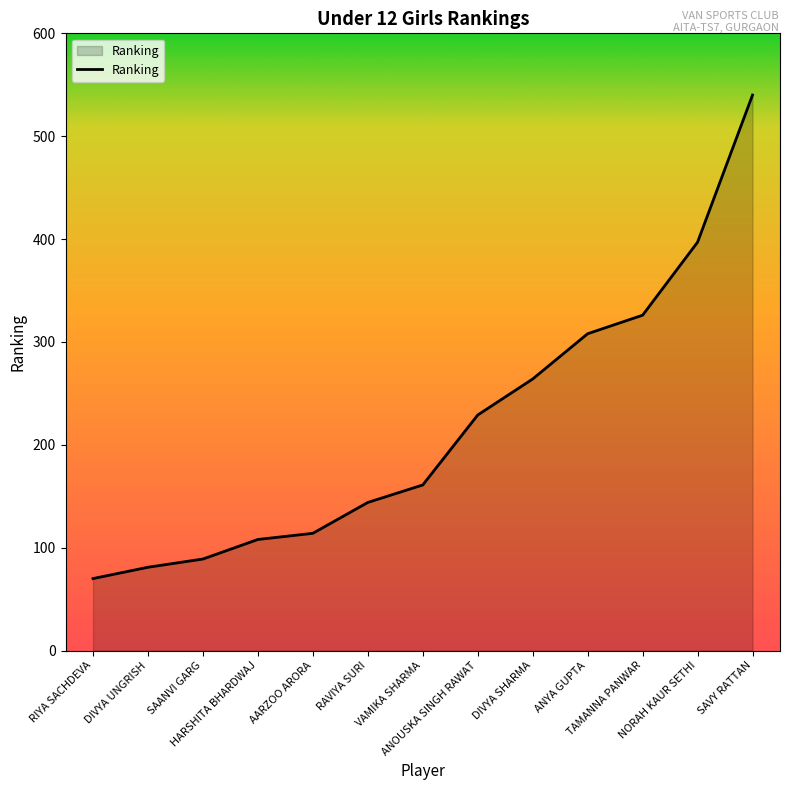

How many values are below 161?

6